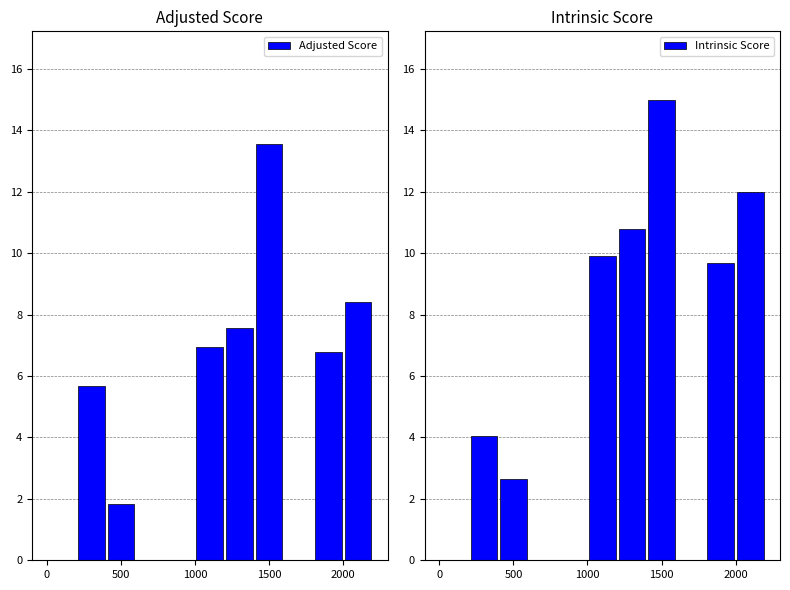

What is the sum of all Intrinsic Score values?

64.0